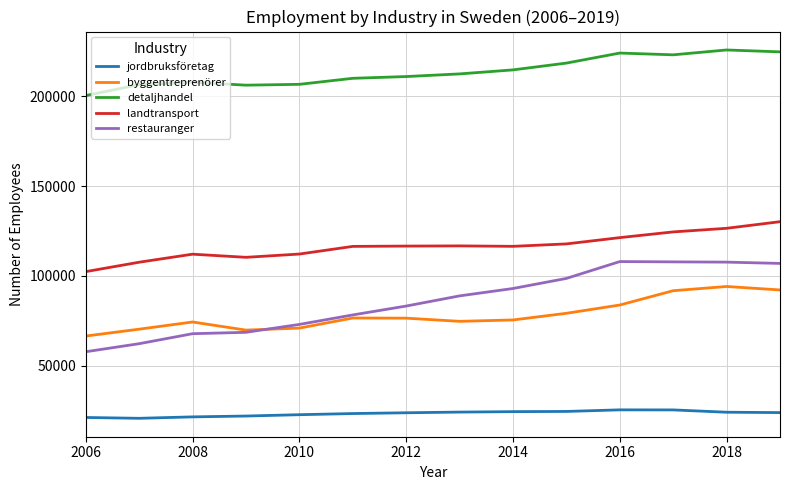

Which series has the largest total across all categories?

detaljhandel